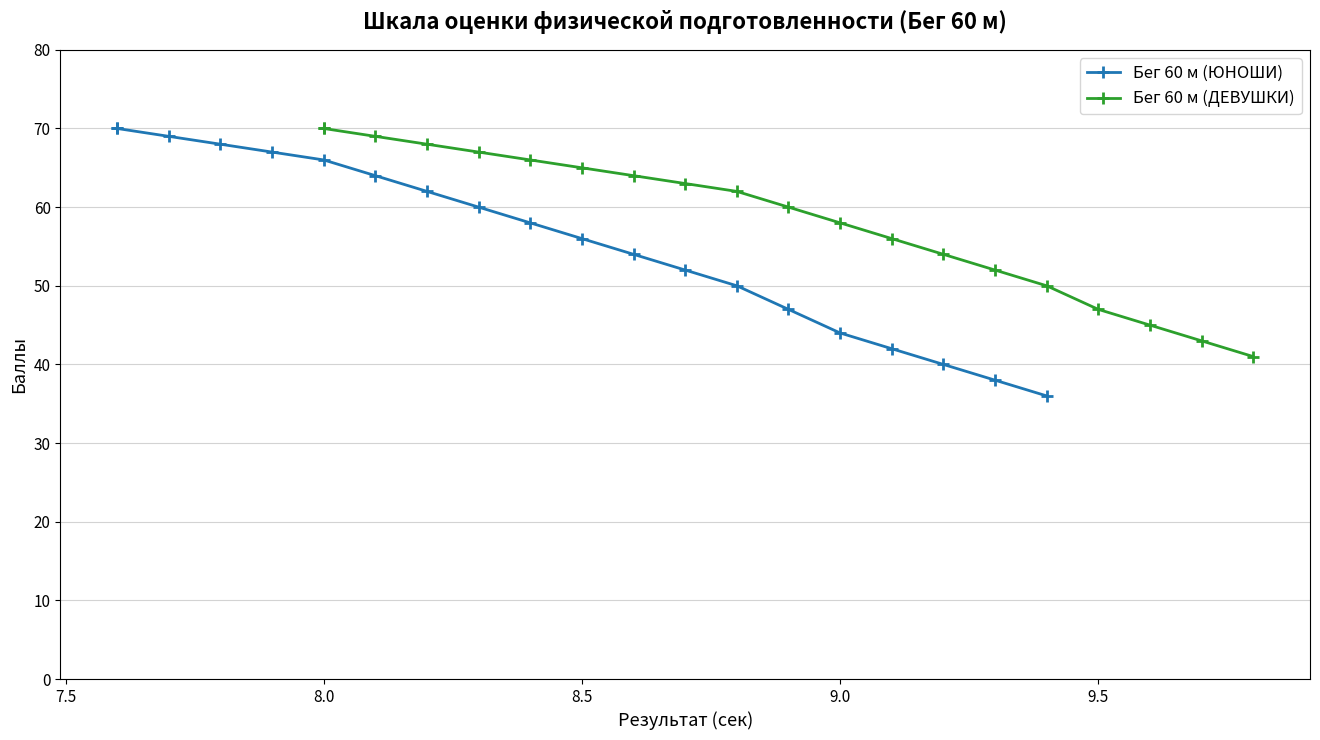

Is this an area chart (filled region under the line)?

No